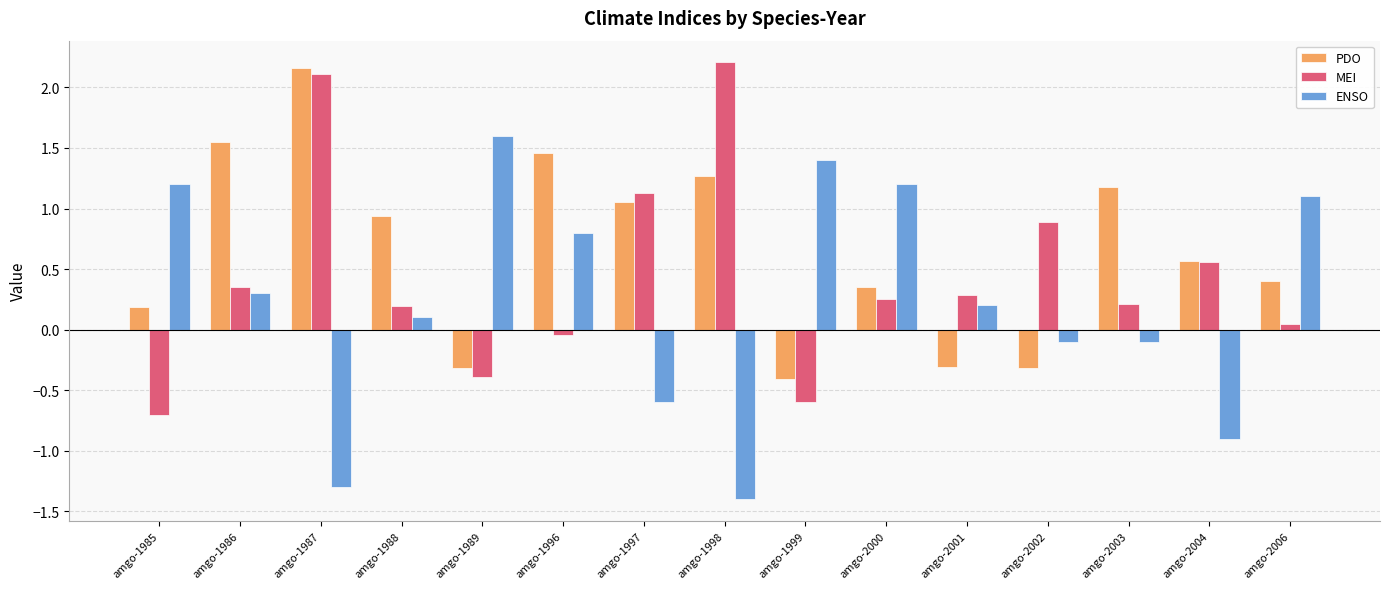

Between amgo-1997 and amgo-2006, which series saw the biggest shift?

ENSO